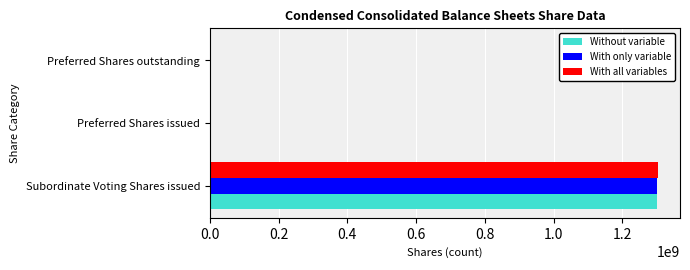

What is the sum of all Without variable values?

1301423950